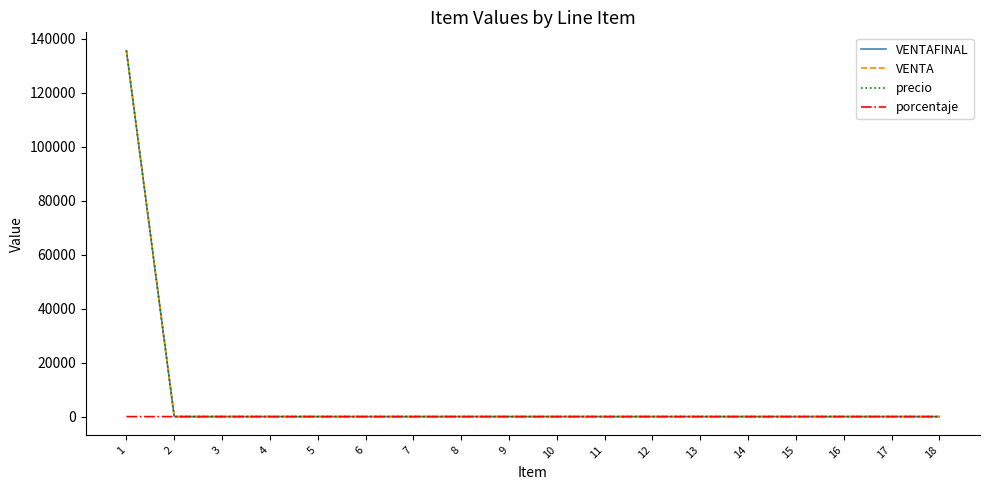

True or false: VENTA has a value of 30605.3 at 1.

False